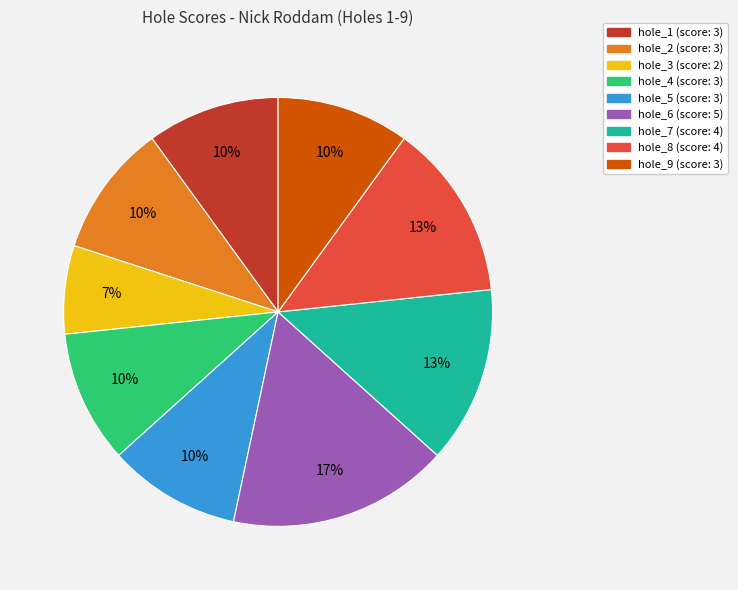

Does hole_4 represent more than half of the total?

No